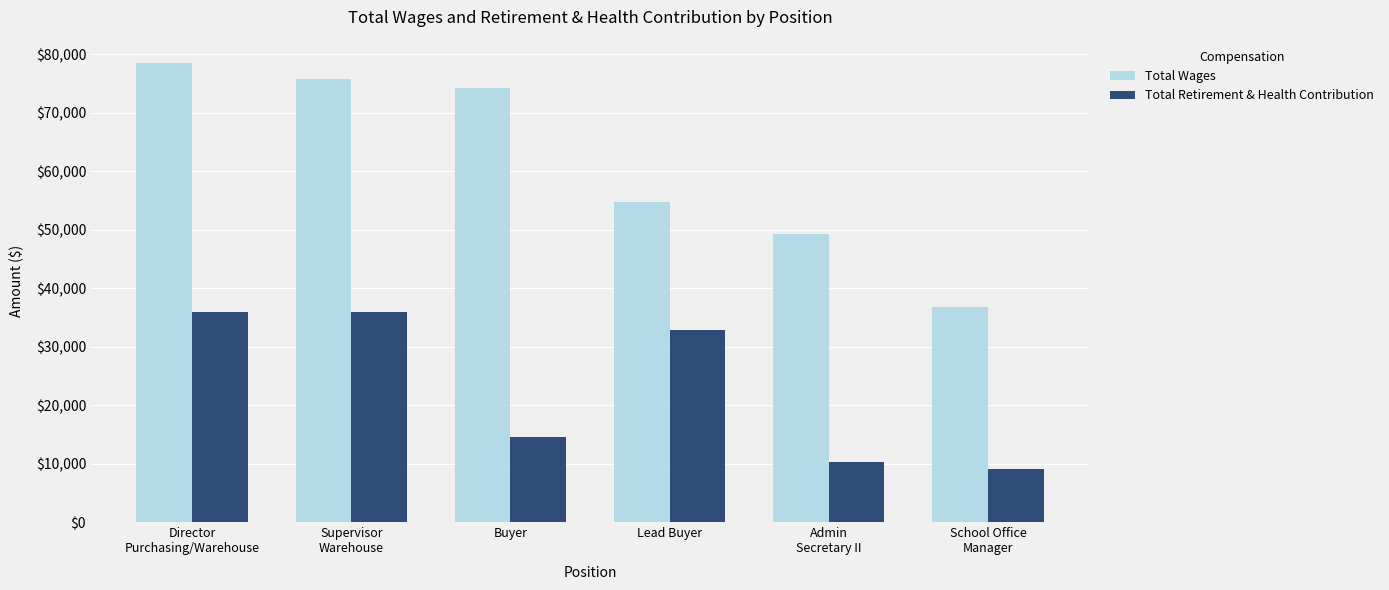

Count the number of data series in this chart.

2